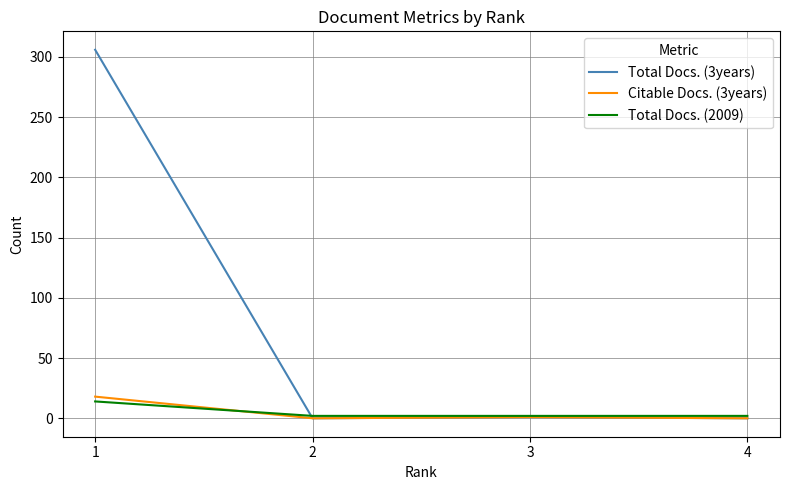

Does the chart display data point markers on the line(s)?

No